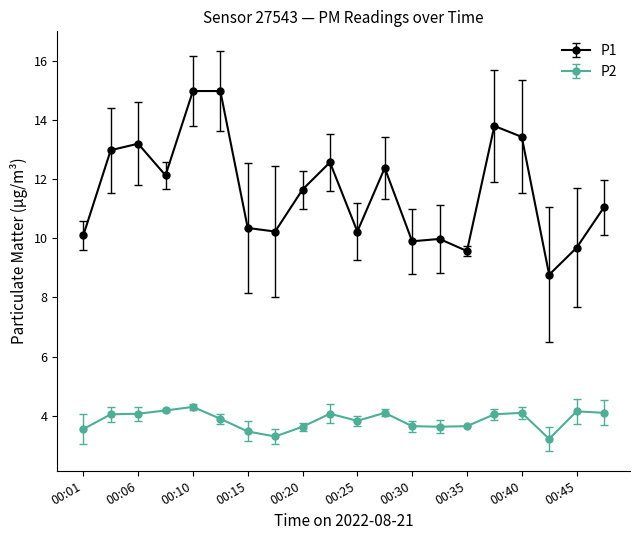

List the series in order of their overall mean, lowest first.

P2, P1